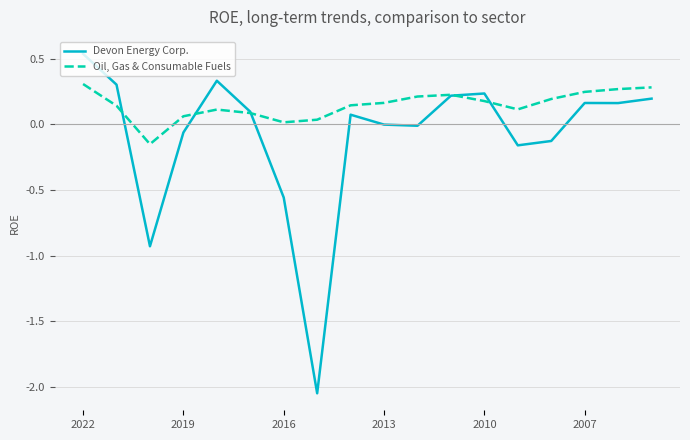

What is the difference between the maximum and minimum values in the Devon Energy Corp. series?

2.6